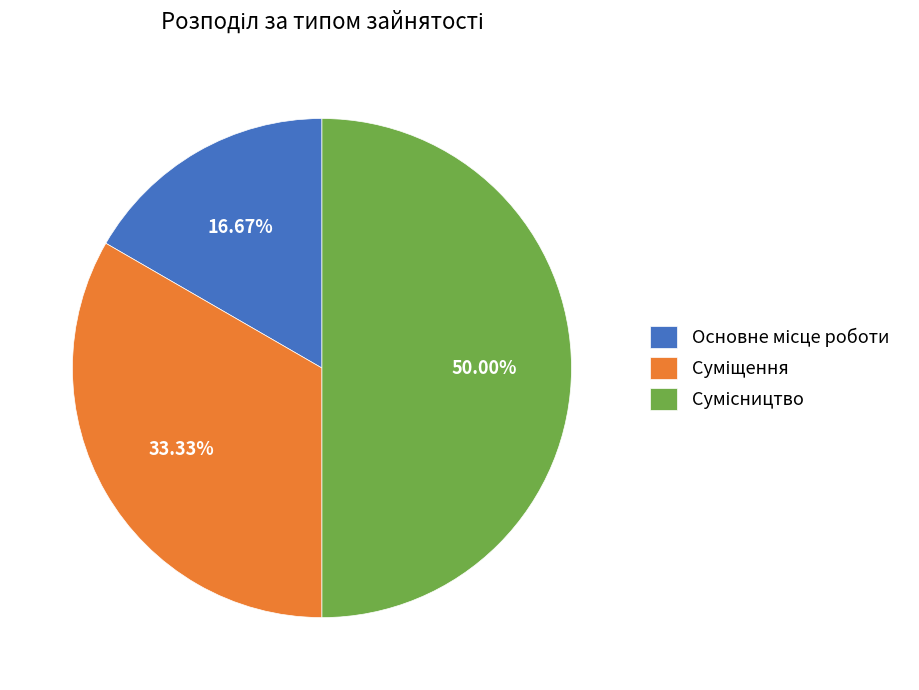

To the nearest percent, what is the combined percentage of Суміщення and Сумісництво?

83%